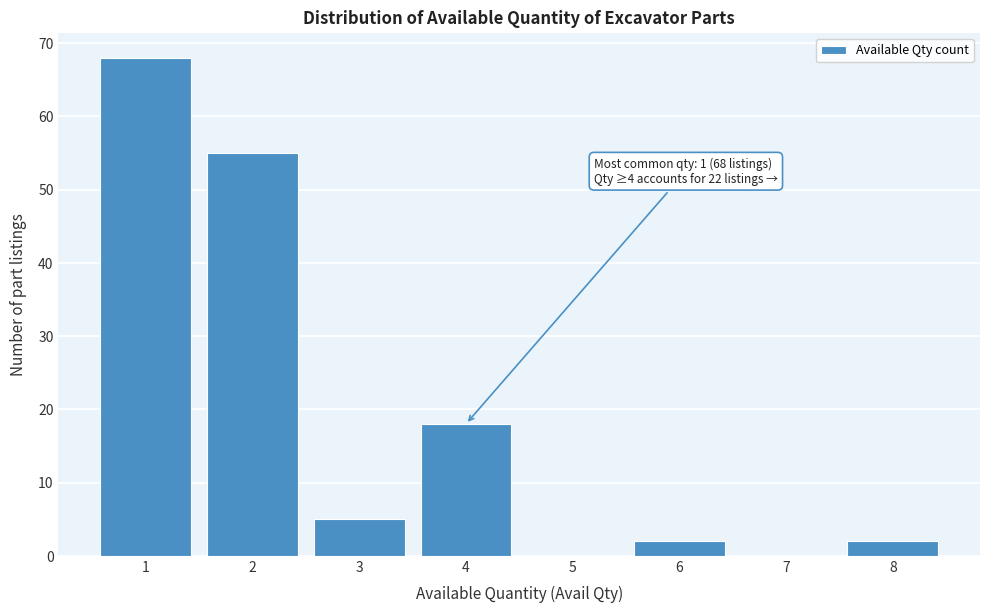

Over which range of the x-axis is the bar tallest?

0.5 to 1.5